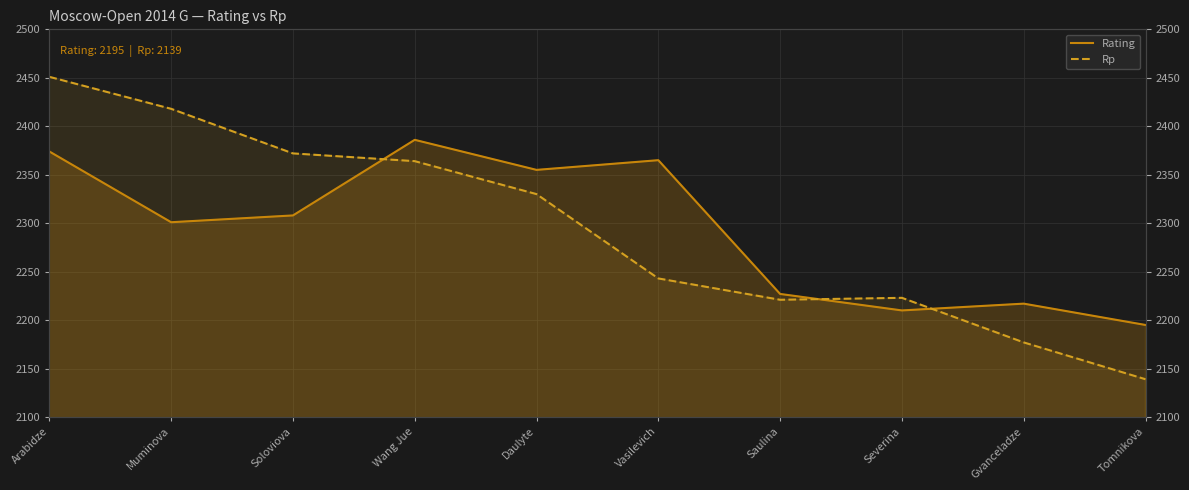

What is the maximum value shown in the chart?

2451